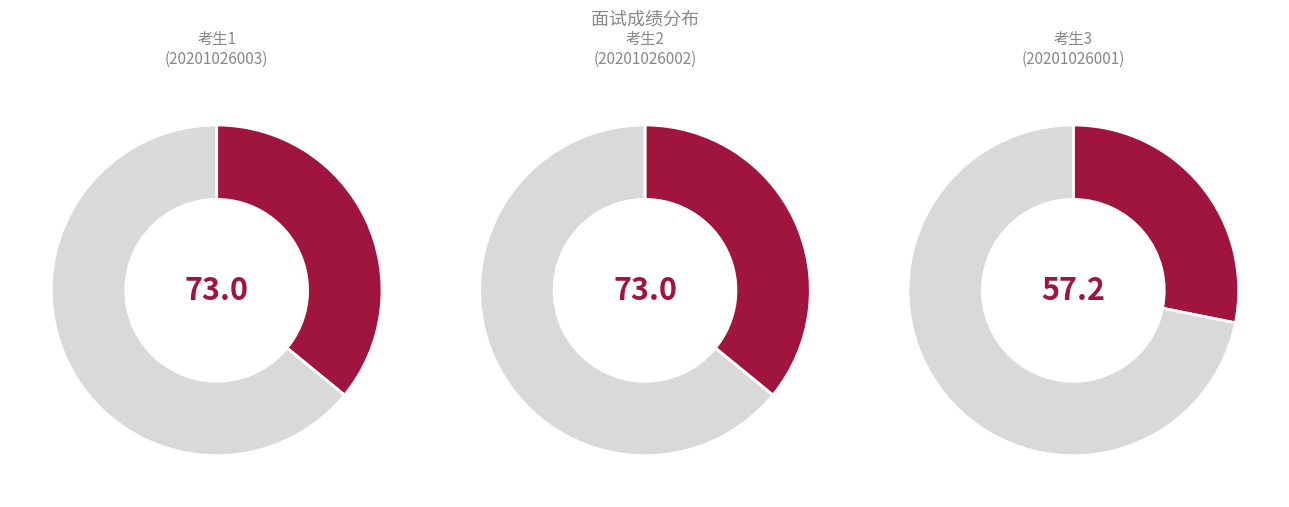

Rank the categories by value from lowest to highest.

3 (20201026001), 1 (20201026003), 2 (20201026002)